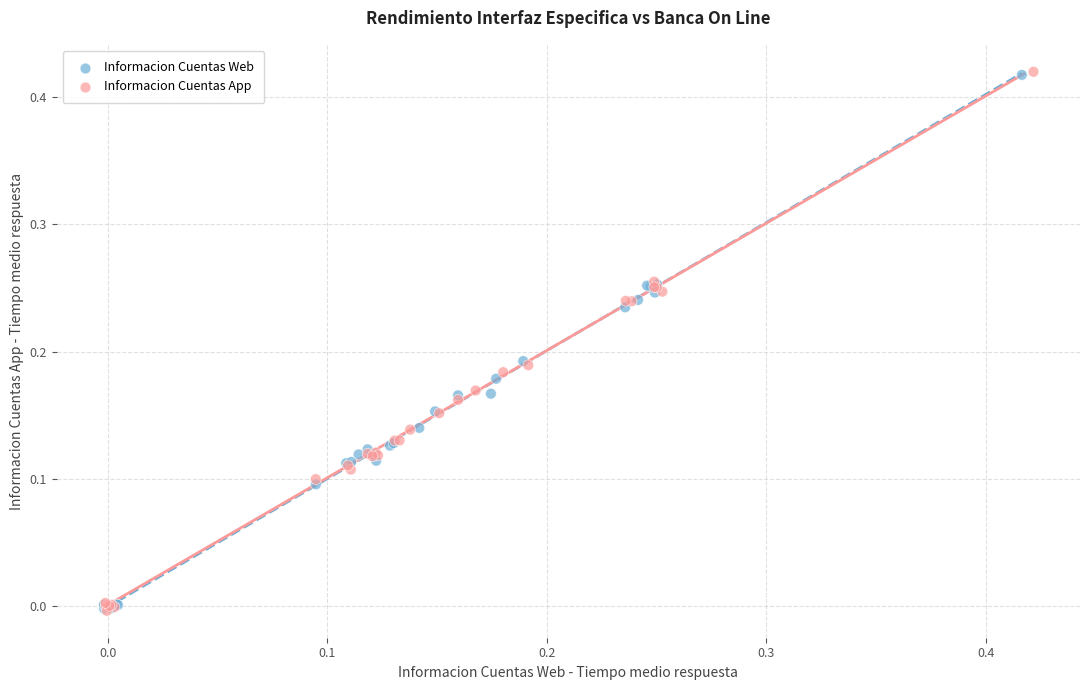

Which series has the widest spread of Y values?

Informacion Cuentas App